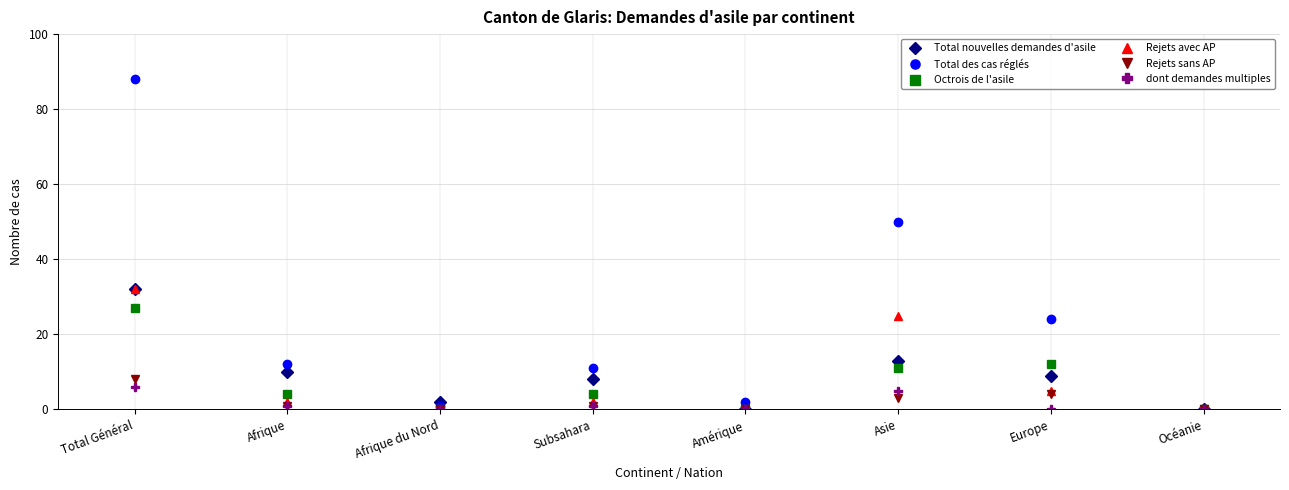

At which label does Total des cas réglés first exceed 12?

Total Général